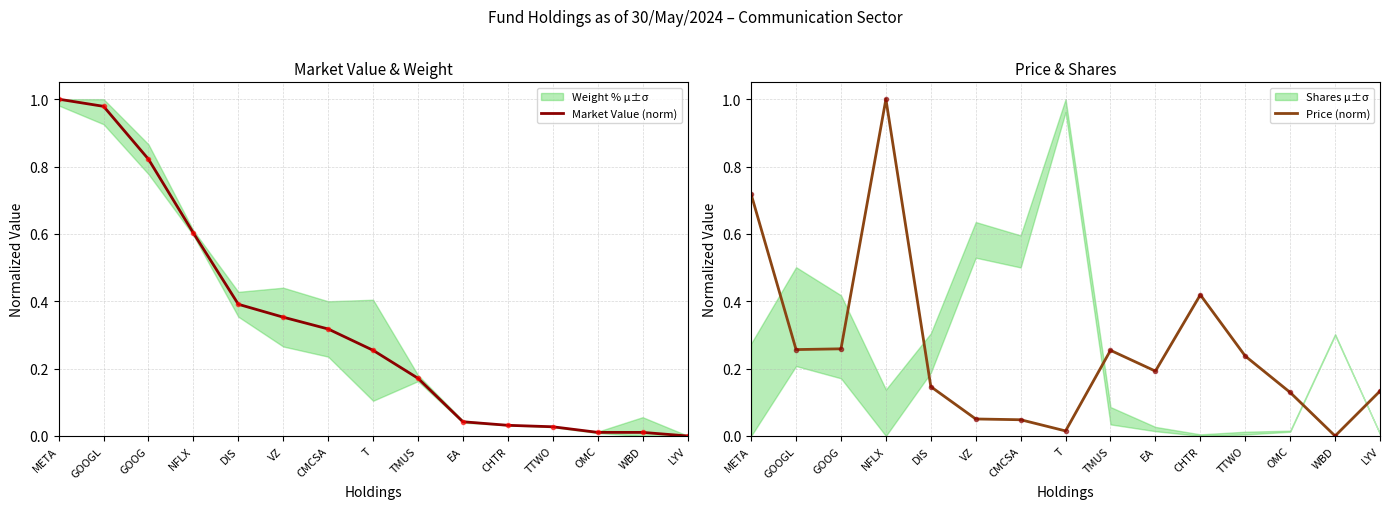

Rank the series by their maximum value, from lowest to highest.

Market Value (norm), Price (norm)